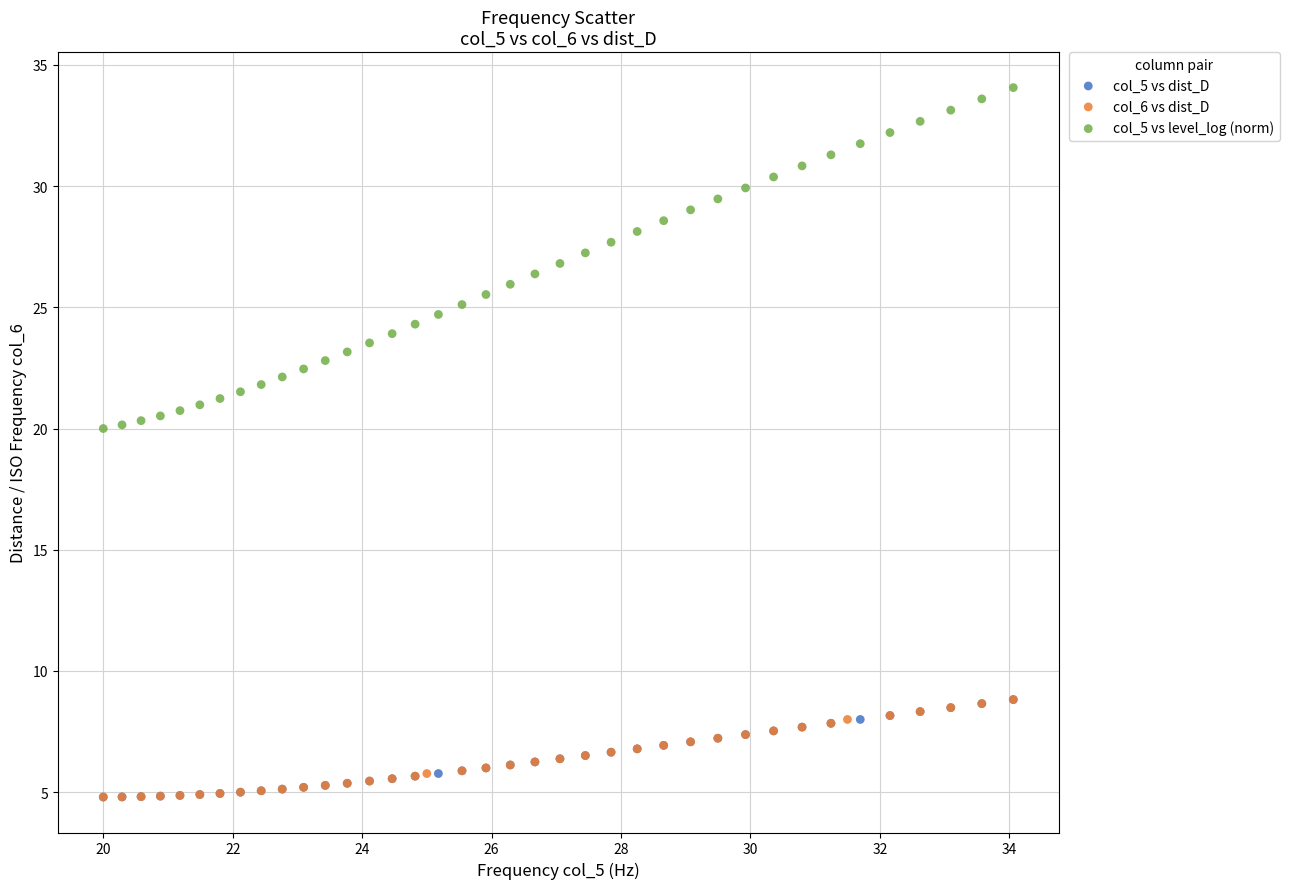

Which series reaches the maximum Y coordinate?

col_5 vs level_log (norm)